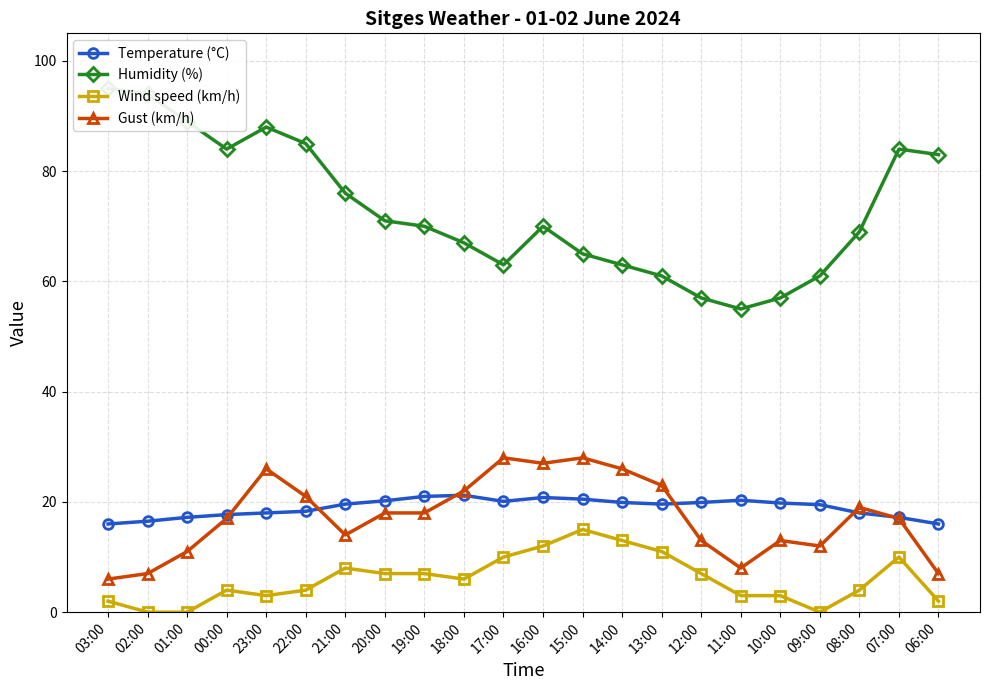

Where does the Gust (km/h) series first go above 18?

23:00